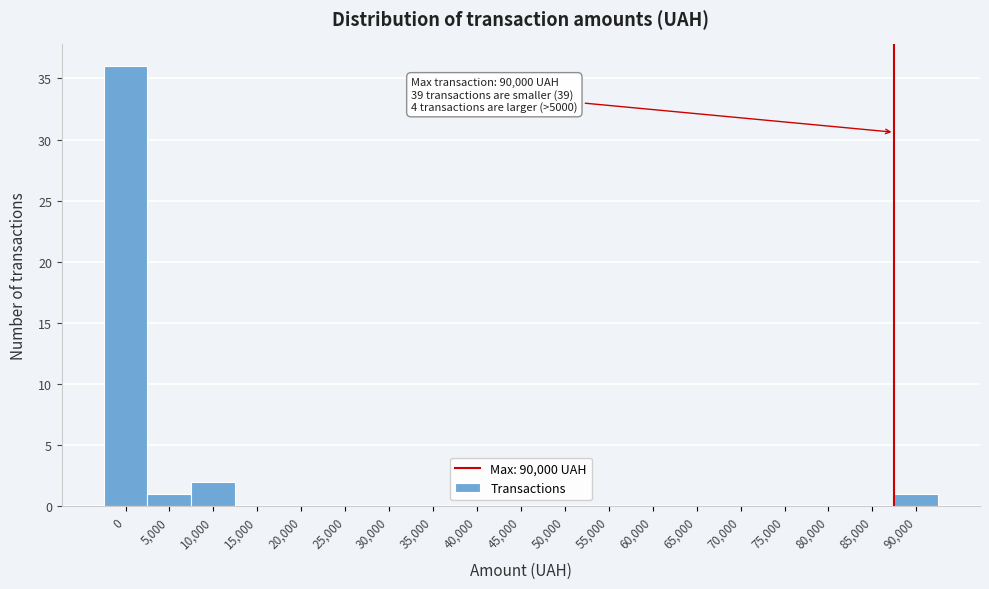

Reading left to right, extract all data points from this chart.

0=36	5,000=1	10,000=2	15,000=0	20,000=0	25,000=0	30,000=0	35,000=0	40,000=0	45,000=0	50,000=0	55,000=0	60,000=0	65,000=0	70,000=0	75,000=0	80,000=0	85,000=0	90,000=1